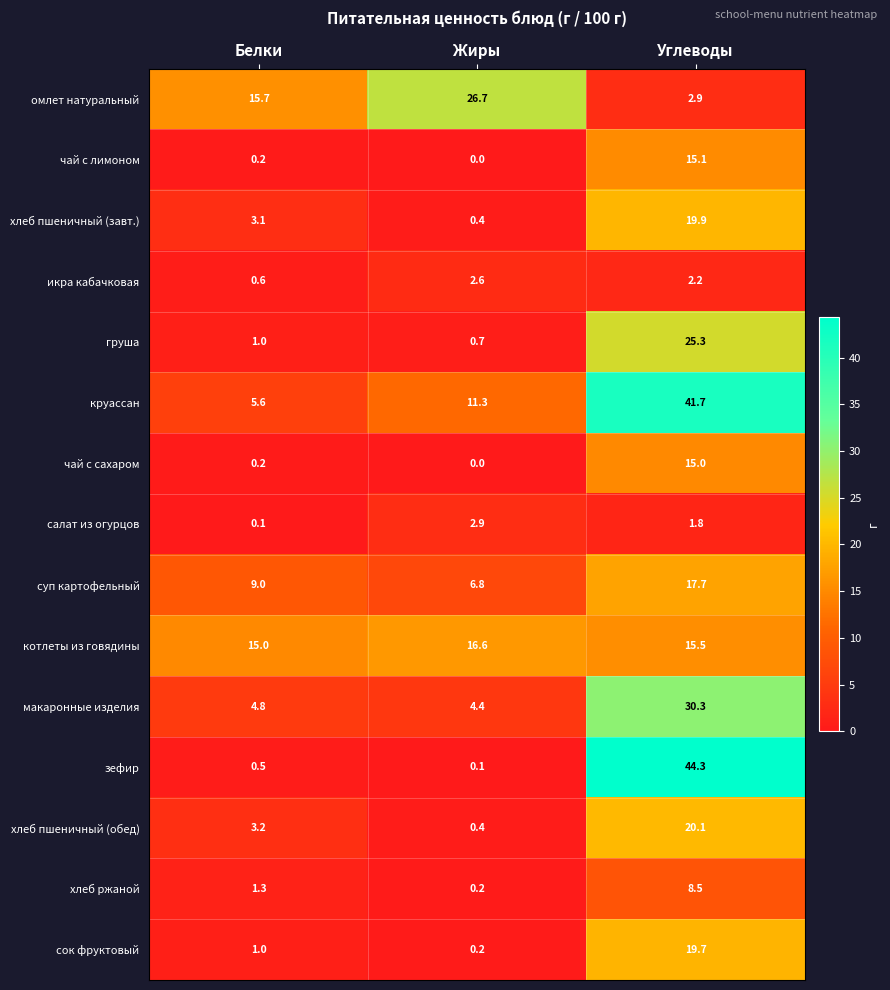

Which label corresponds to the smallest value in the chart?

Жиры